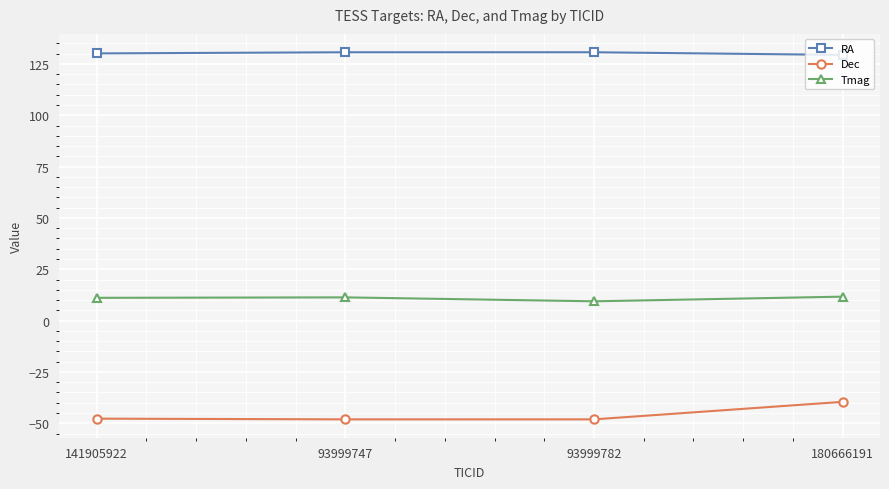

List the series in order of their overall mean, highest first.

RA, Tmag, Dec